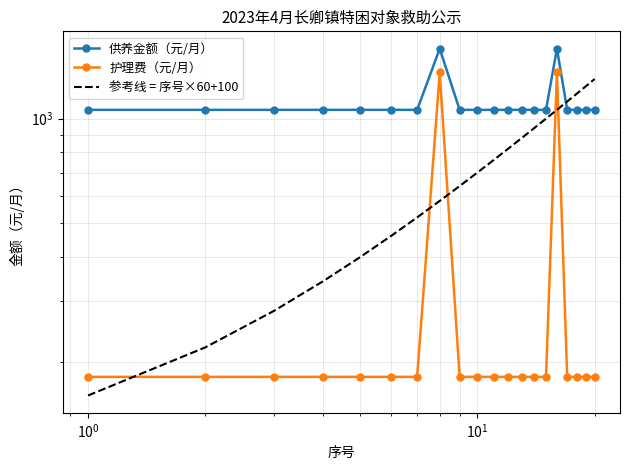

Is the value of 参考线 = 序号×60+100 at 16 greater than the value of 护理费（元/月） at $\mathdefault{10^{-1}}$?

Yes